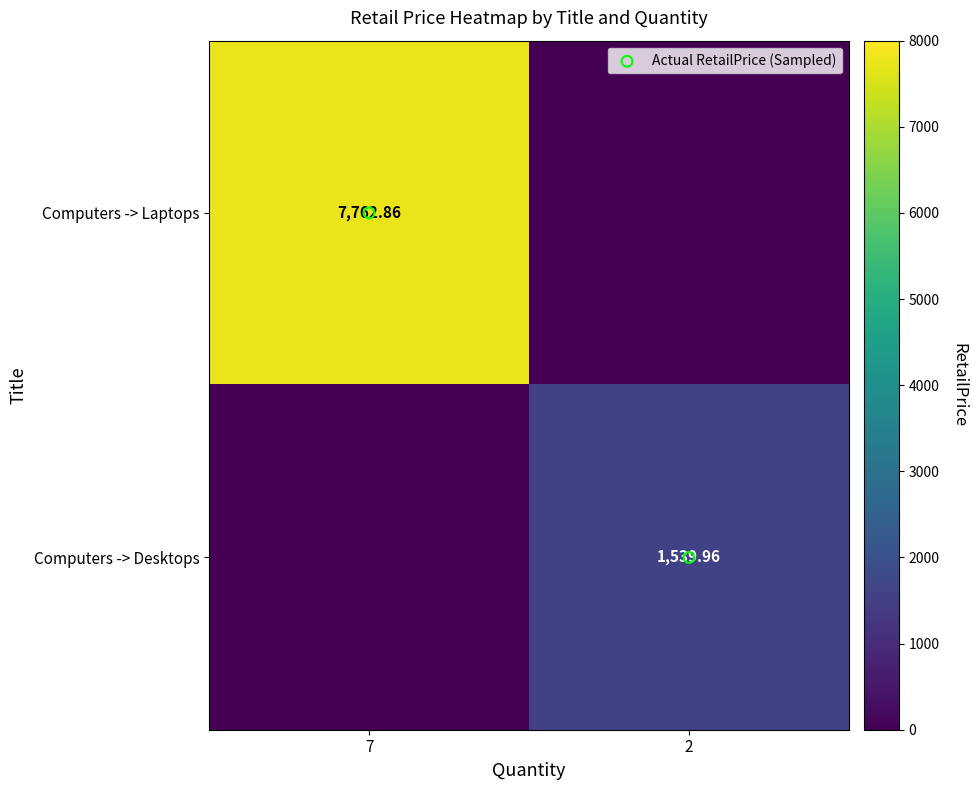

Rank the series by their maximum value, from highest to lowest.

Computers -> Laptops, Computers -> Desktops, Actual RetailPrice (Sampled)